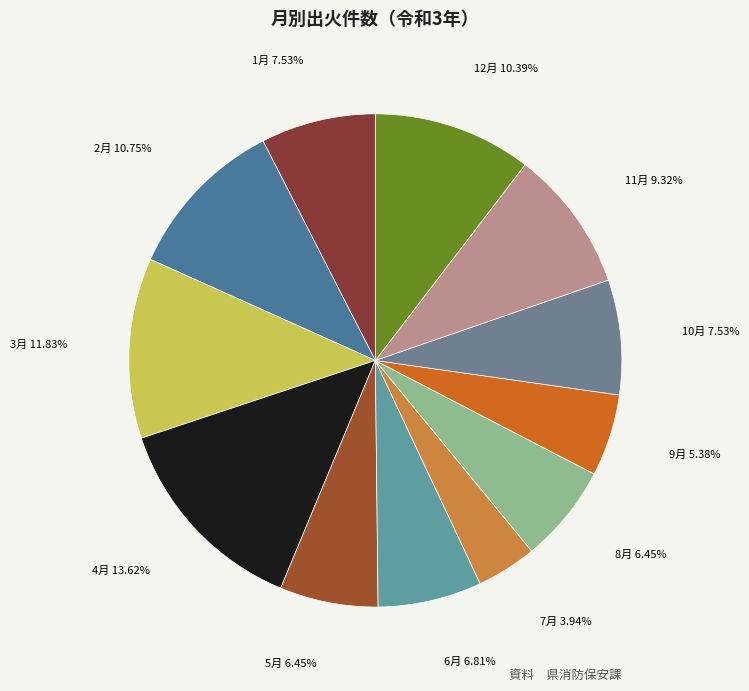

To the nearest percent, what percentage of the pie is 2月?

11%